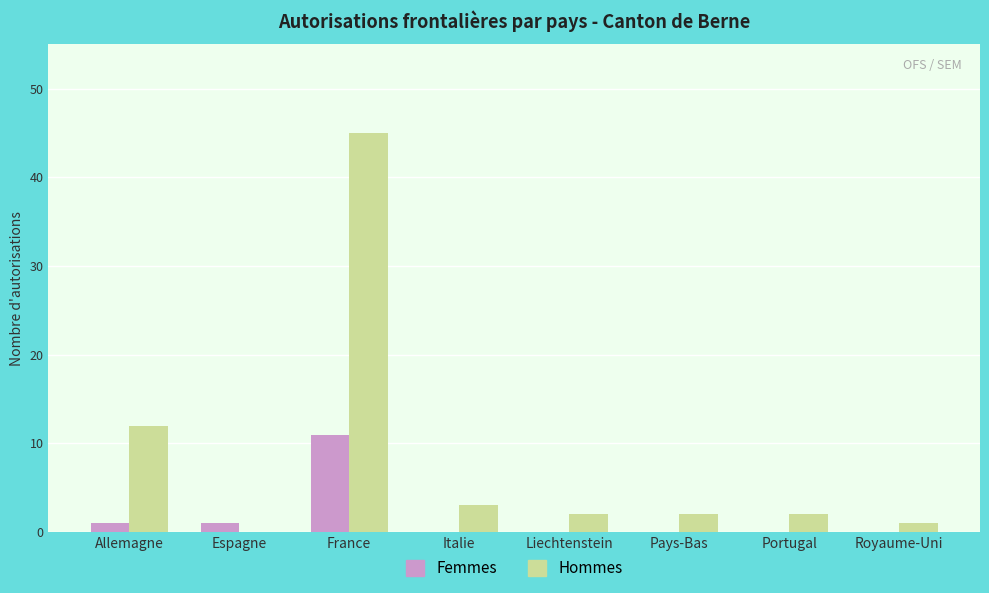

Which series changed the most between France and Liechtenstein?

Hommes